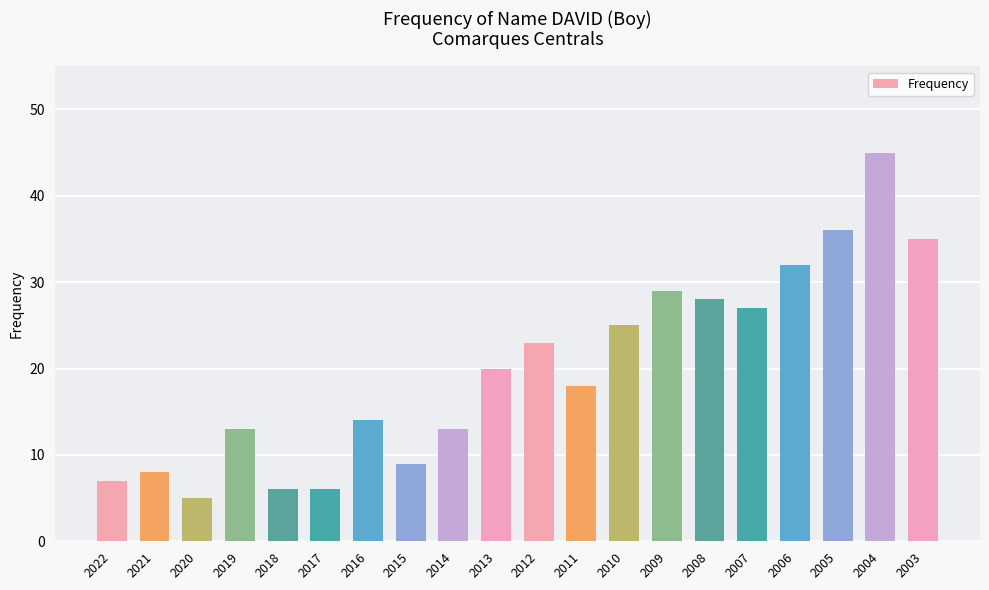

Read the value at 2014.

13